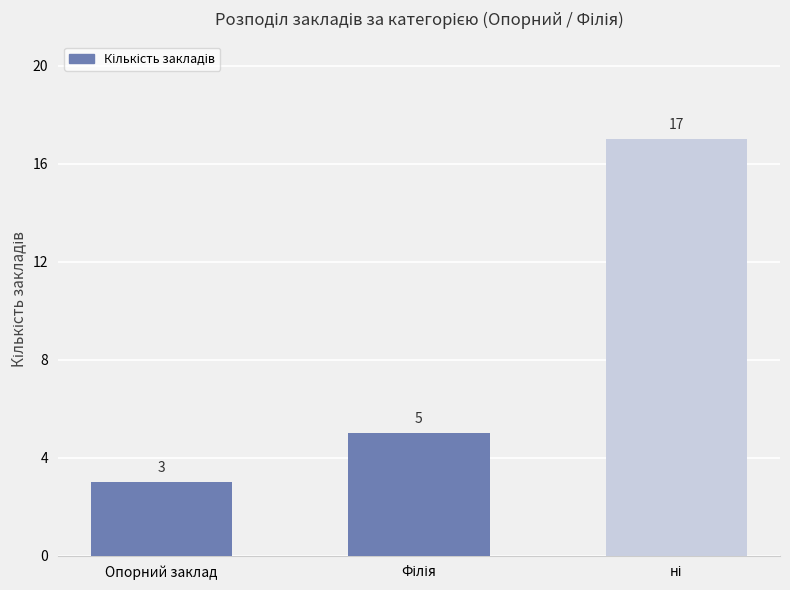

What is the value of the 1st bar from the left?

3